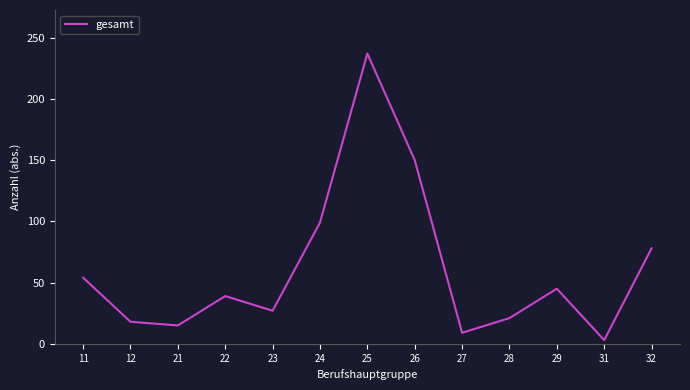

How many lines are shown in the chart?

1